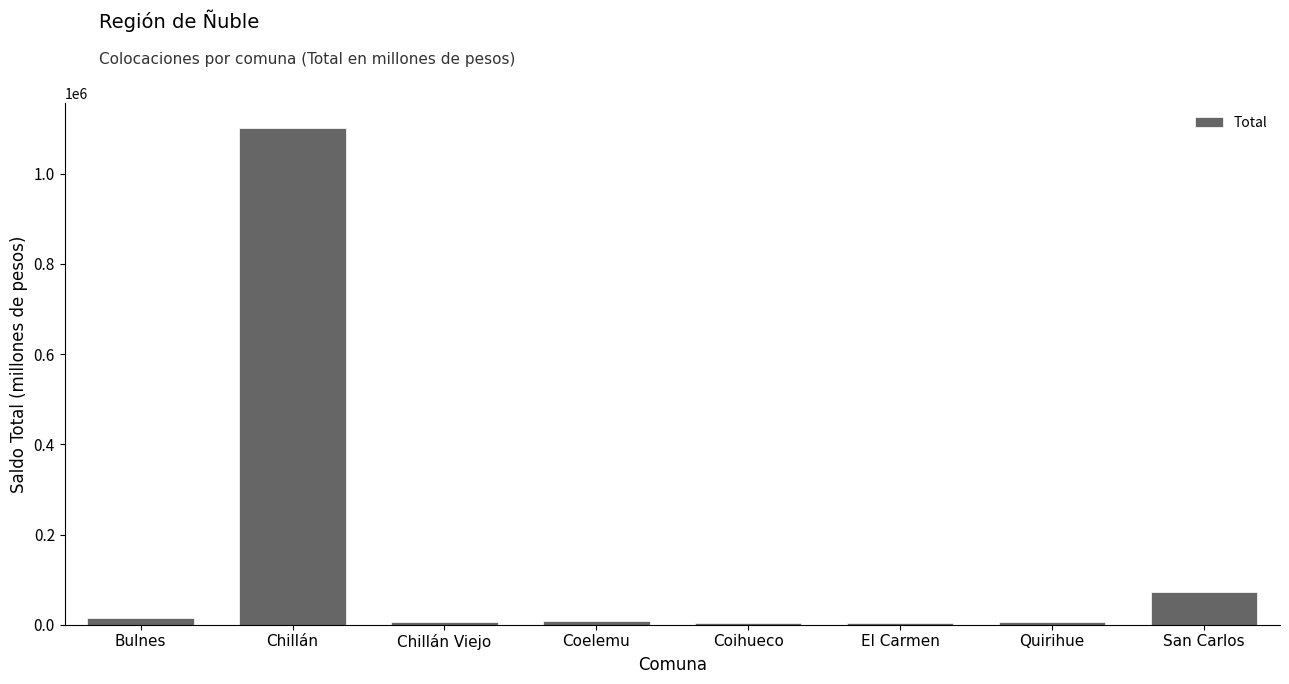

At which category does the chart reach its peak across all series?

Chillán